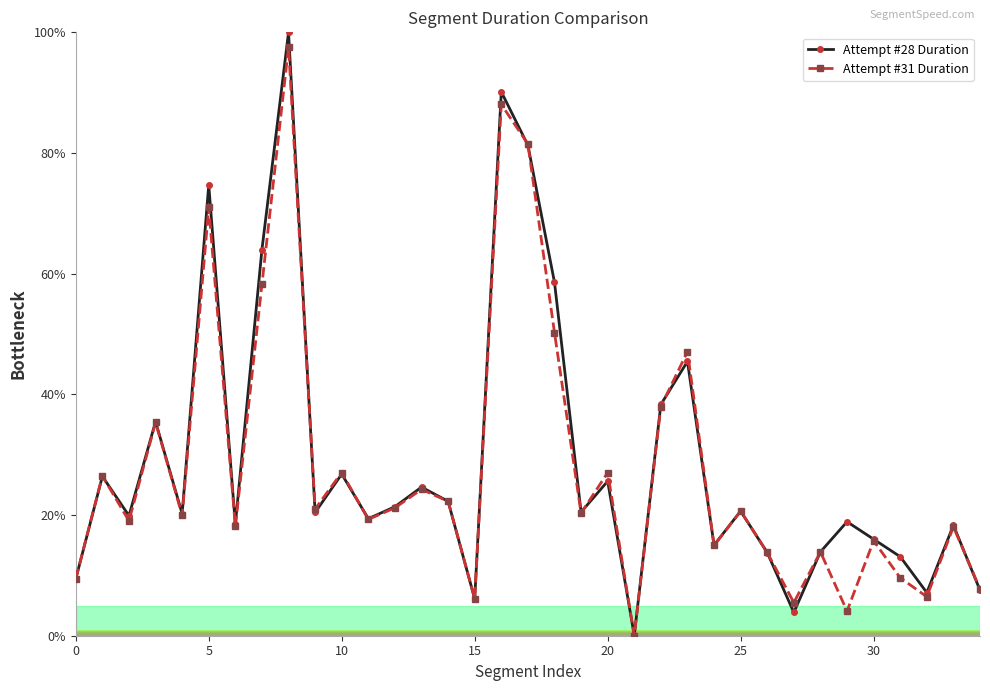

What is the sum of all Attempt #31 Duration values?

979.1